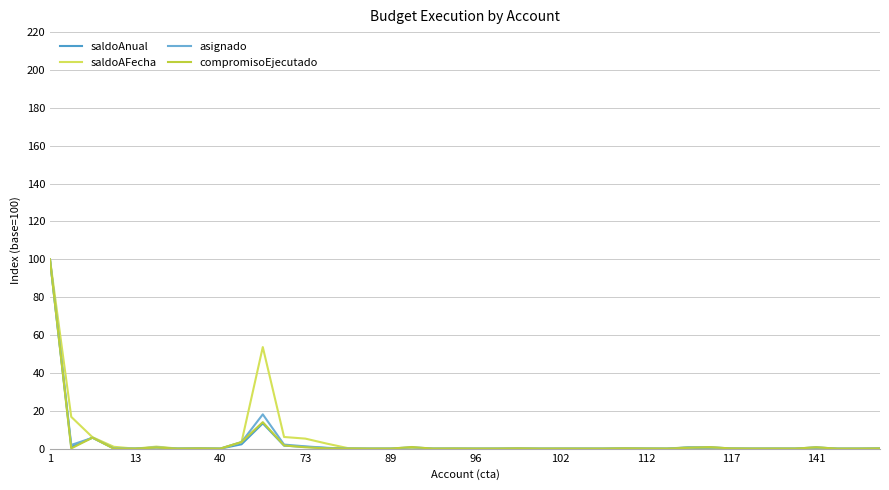

How many lines are shown in the chart?

4